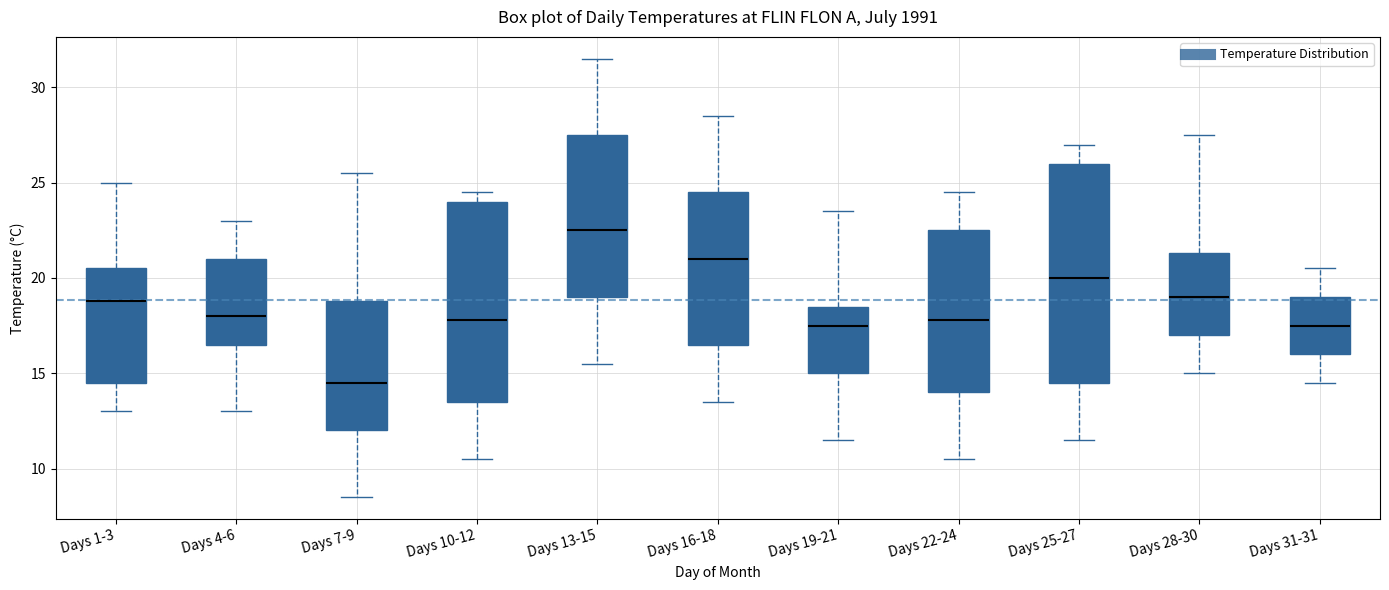

Reading left to right, read every box against the y-axis: the position of its median line, the range the box covers, and the ends of its whiskers. The values are not printed on the chart, so give them approximately, as read against the axis.

Days 1-3: median 19.0, box 14.5 to 20.5, whiskers 13.0 to 25.0
Days 4-6: median 18.0, box 16.5 to 21.0, whiskers 13.0 to 23.0
Days 7-9: median 14.5, box 12.0 to 19.0, whiskers 8.5 to 25.5
Days 10-12: median 18.0, box 13.5 to 24.0, whiskers 10.5 to 24.5
Days 13-15: median 22.5, box 19.0 to 27.5, whiskers 15.5 to 31.5
Days 16-18: median 21.0, box 16.5 to 24.5, whiskers 13.5 to 28.5
Days 19-21: median 17.5, box 15.0 to 18.5, whiskers 11.5 to 23.5
Days 22-24: median 18.0, box 14.0 to 22.5, whiskers 10.5 to 24.5
Days 25-27: median 20.0, box 14.5 to 26.0, whiskers 11.5 to 27.0
Days 28-30: median 19.0, box 17.0 to 21.5, whiskers 15.0 to 27.5
Days 31-31: median 17.5, box 16.0 to 19.0, whiskers 14.5 to 20.5